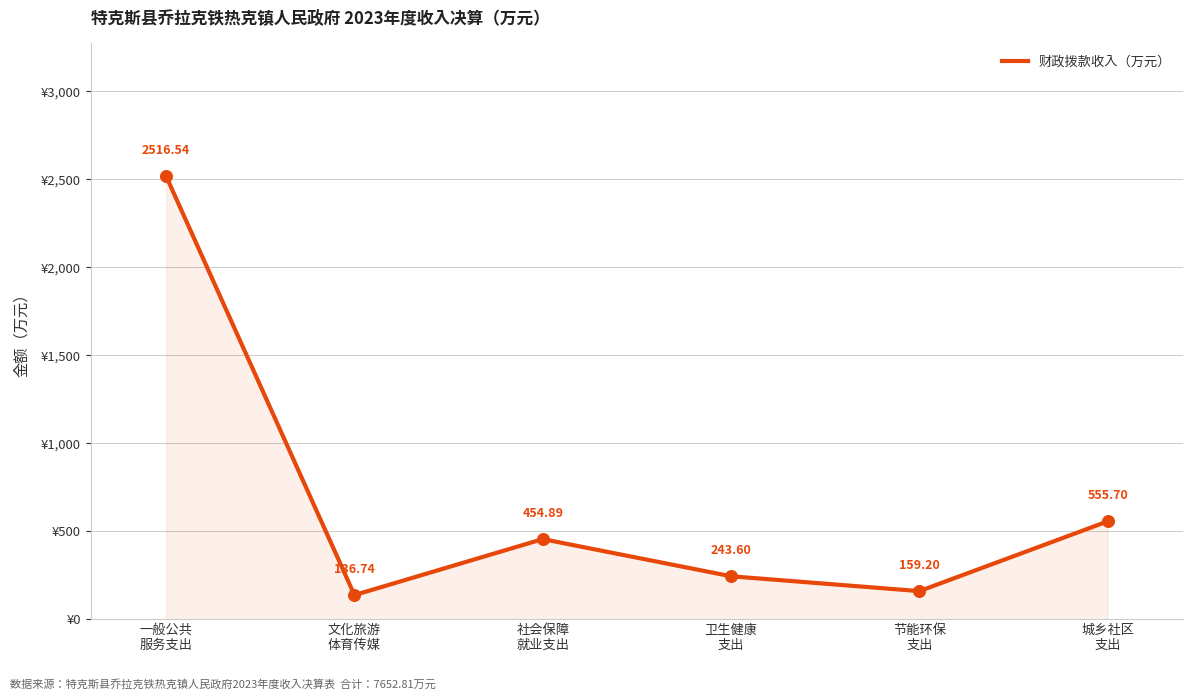

What is the change in value from 社会保障
就业支出 to 卫生健康
支出?

-211.3